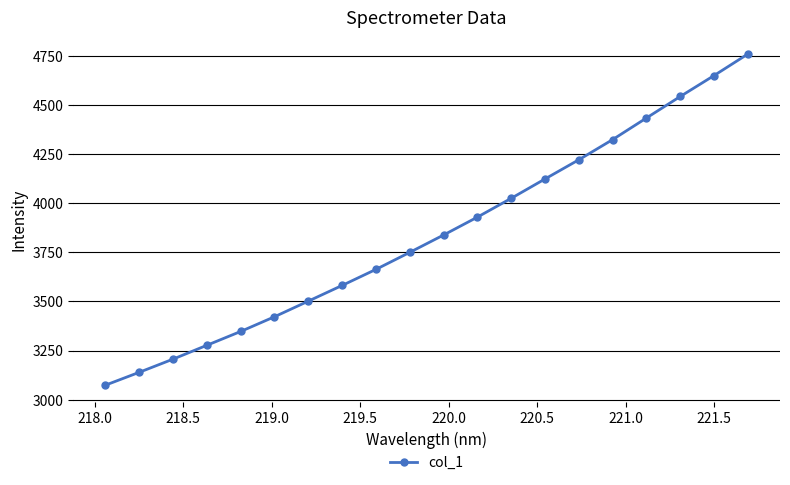

What is the value of the 8th point from the left?

3581.9